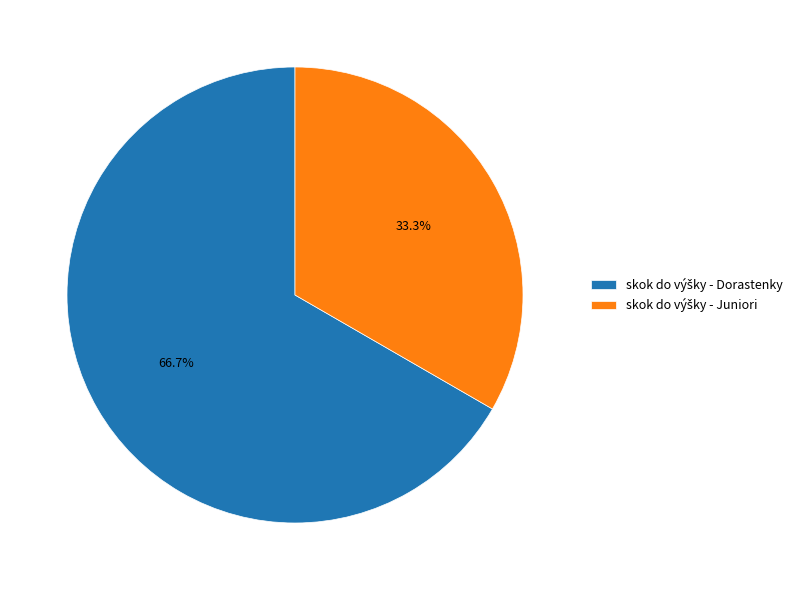

Is there a majority slice in this chart?

Yes